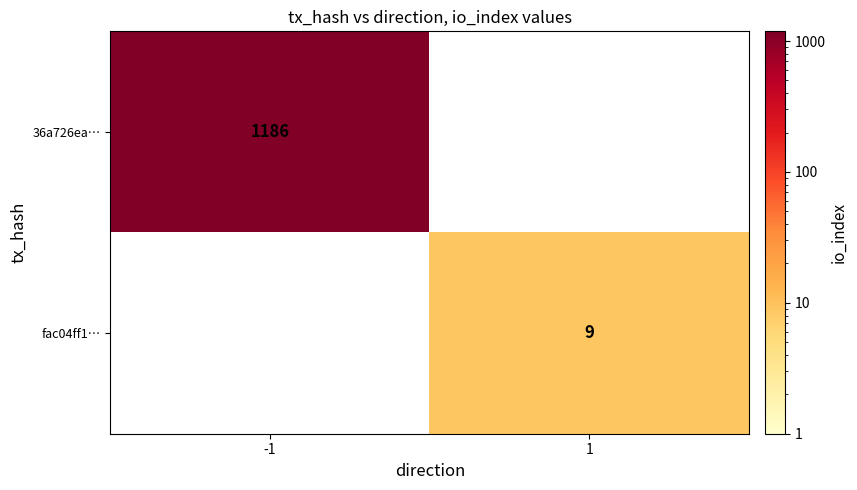

Is the value of 36a726ea… at -1 greater than the value of fac04ff1… at 1?

Yes